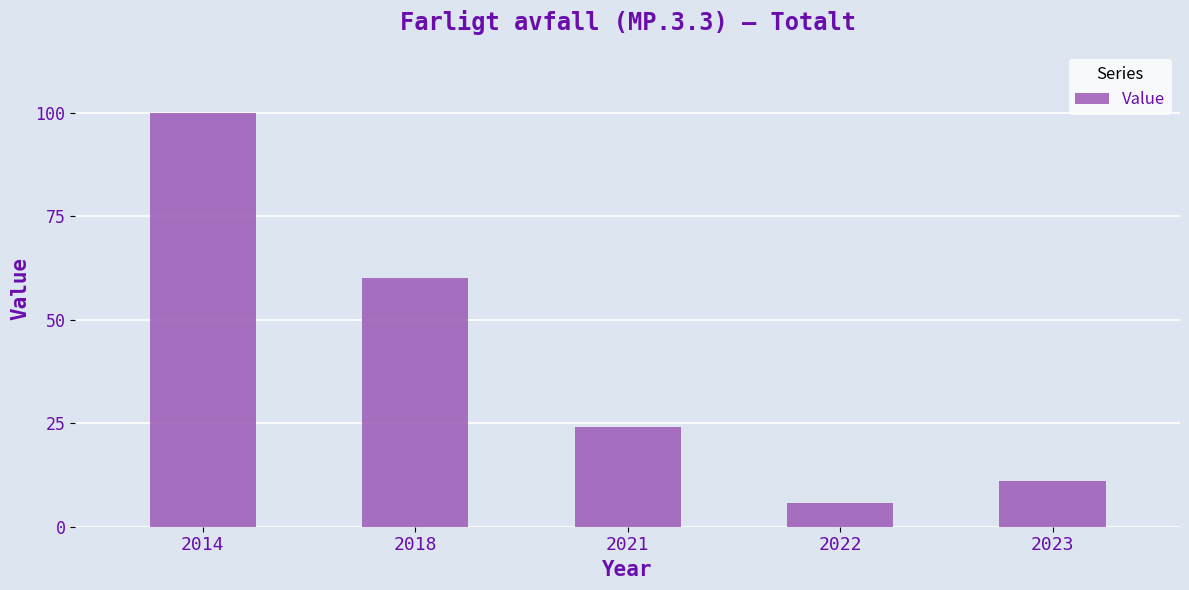

What is the value of the 5th bar from the left?

11.0